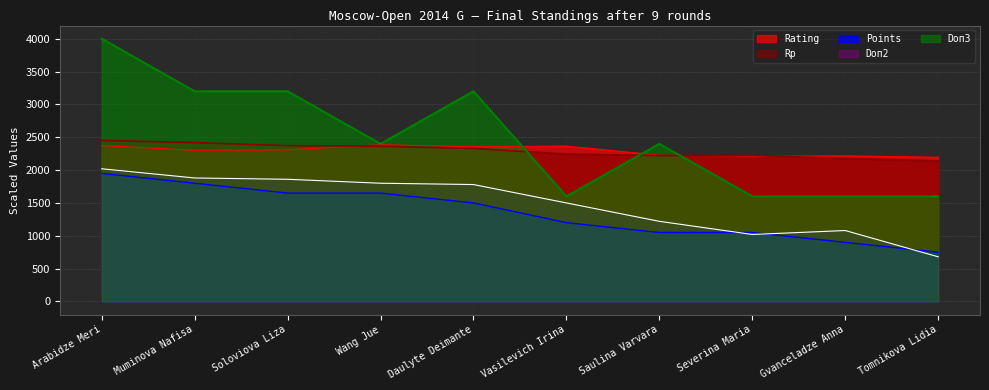

What is the difference between the highest and lowest values at Wang Jue?

750